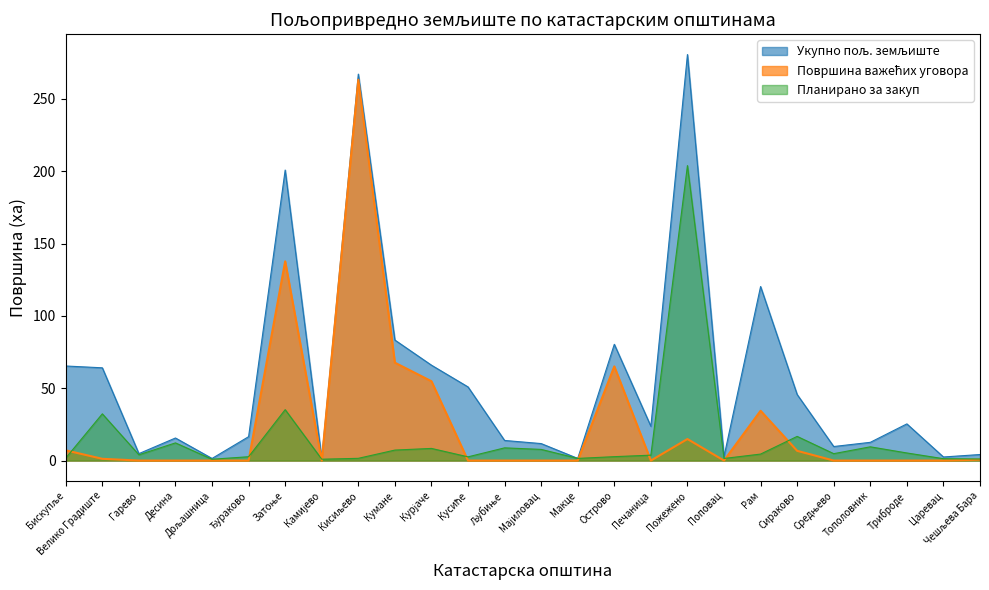

What is the difference between the second highest and minimum values in the Површина важећих уговора series?

137.7